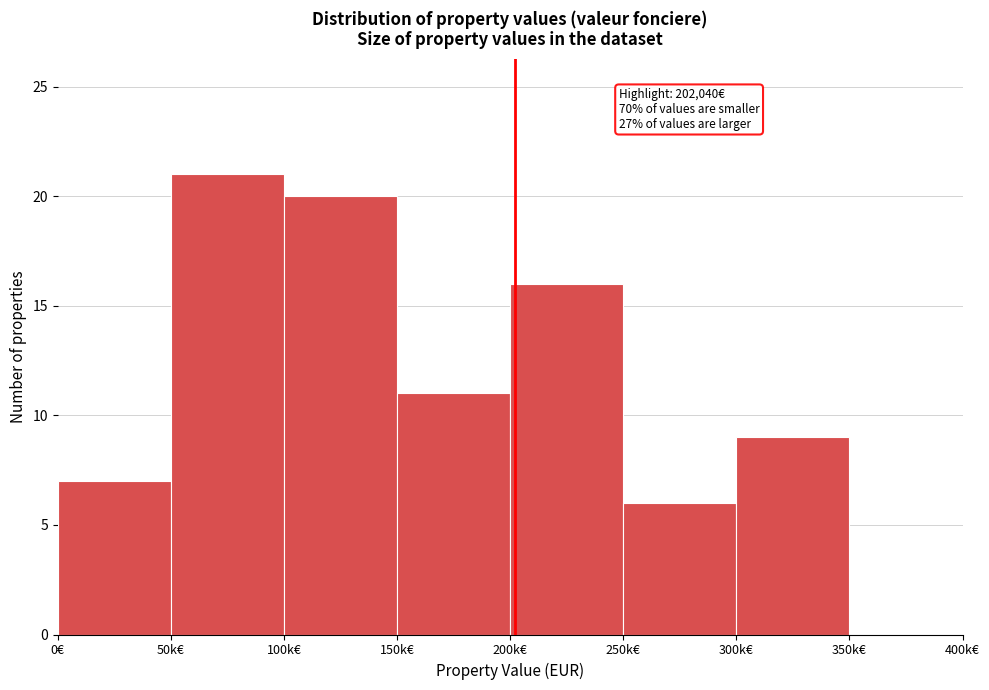

Reading left to right, extract all data points from this chart.

0€=7	50k€=21	100k€=20	150k€=11	200k€=16	250k€=6	300k€=9	350k€=0